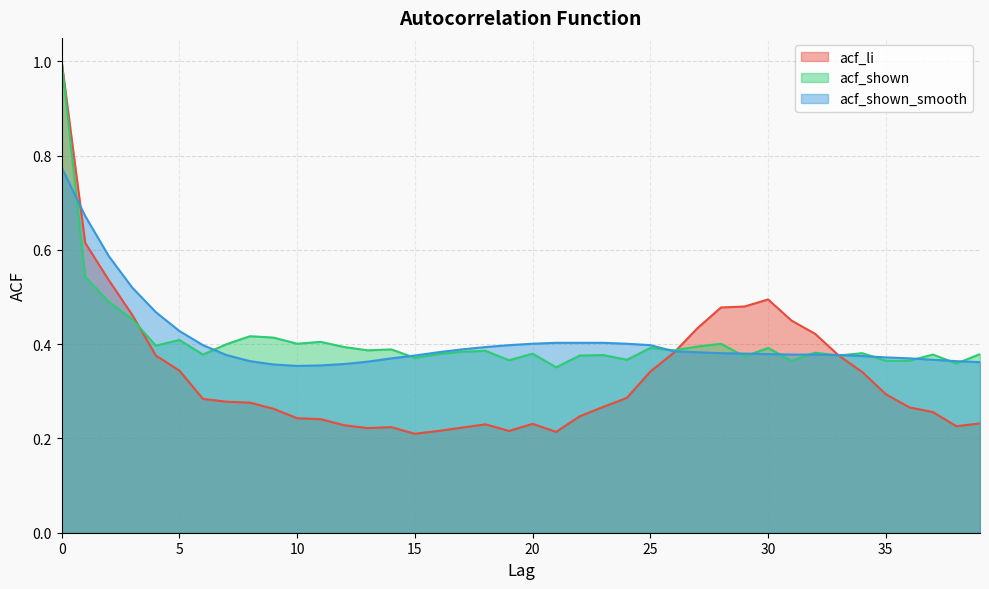

At which label is acf_li closest to 0?

15